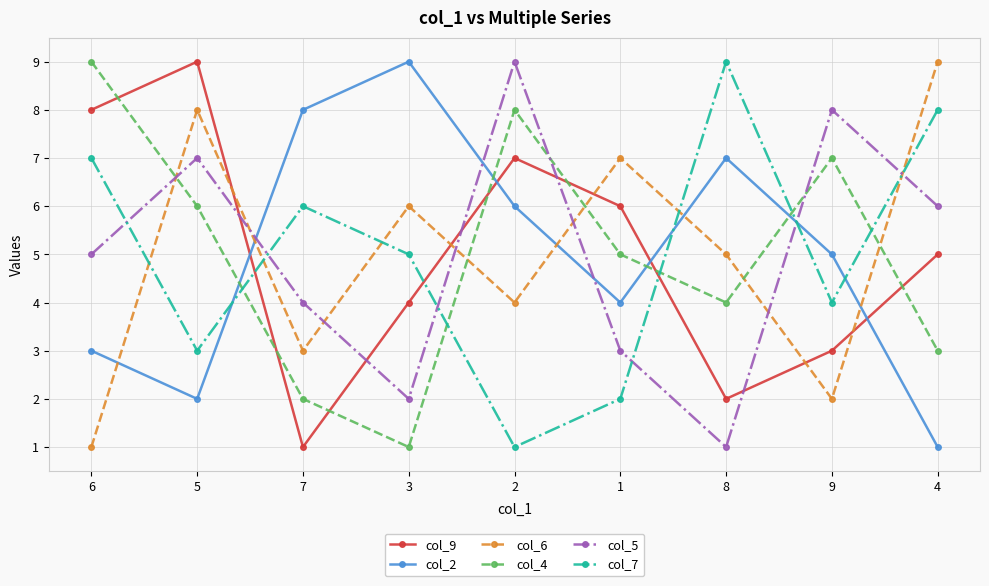

Reading left to right, transcribe all the data shown in this chart.

col_9: 8	9	1	4	7	6	2	3	5
col_2: 3	2	8	9	6	4	7	5	1
col_6: 1	8	3	6	4	7	5	2	9
col_4: 9	6	2	1	8	5	4	7	3
col_5: 5	7	4	2	9	3	1	8	6
col_7: 7	3	6	5	1	2	9	4	8